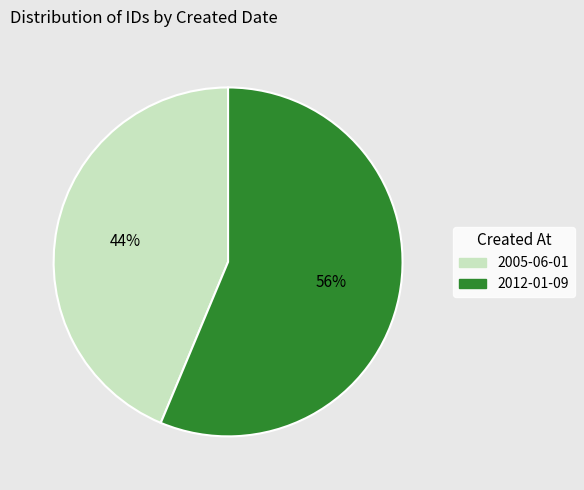

Rank the categories by value from highest to lowest.

2012-01-09, 2005-06-01